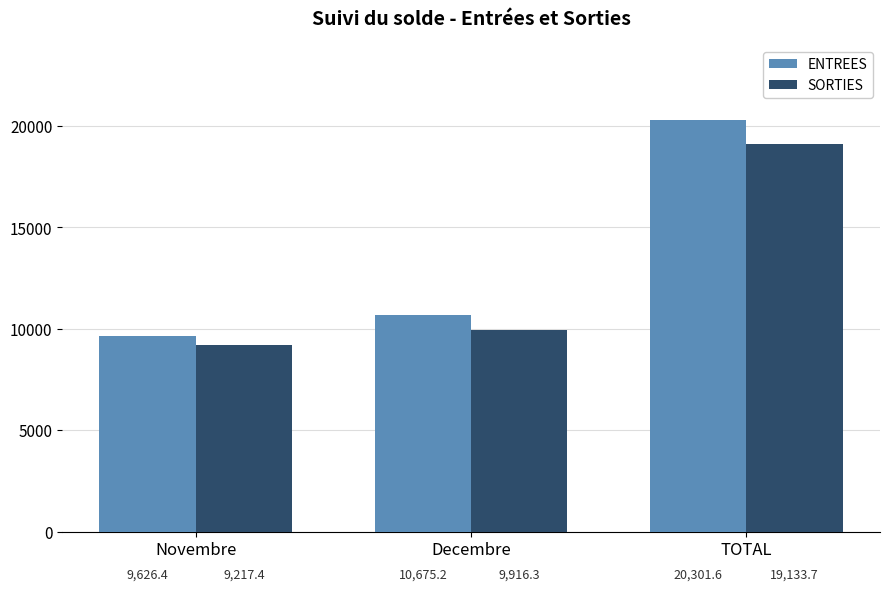

At how many categories does at least one series exceed 17392?

1